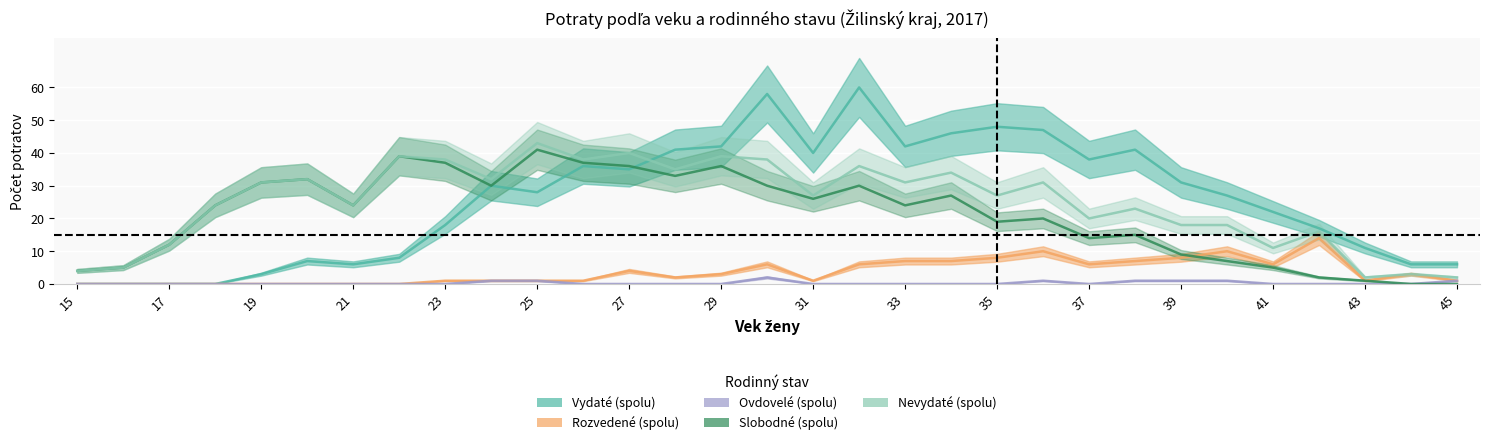

Where is Ovdovelé (spolu) nearest to the value 1?

24